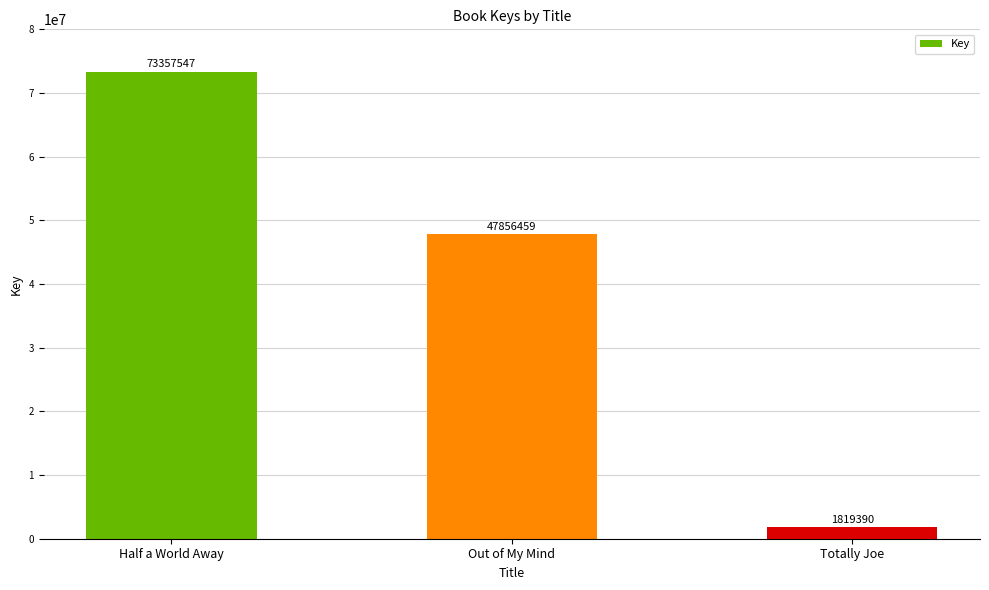

What is the label of the 3rd bar from the right?

Half a World Away